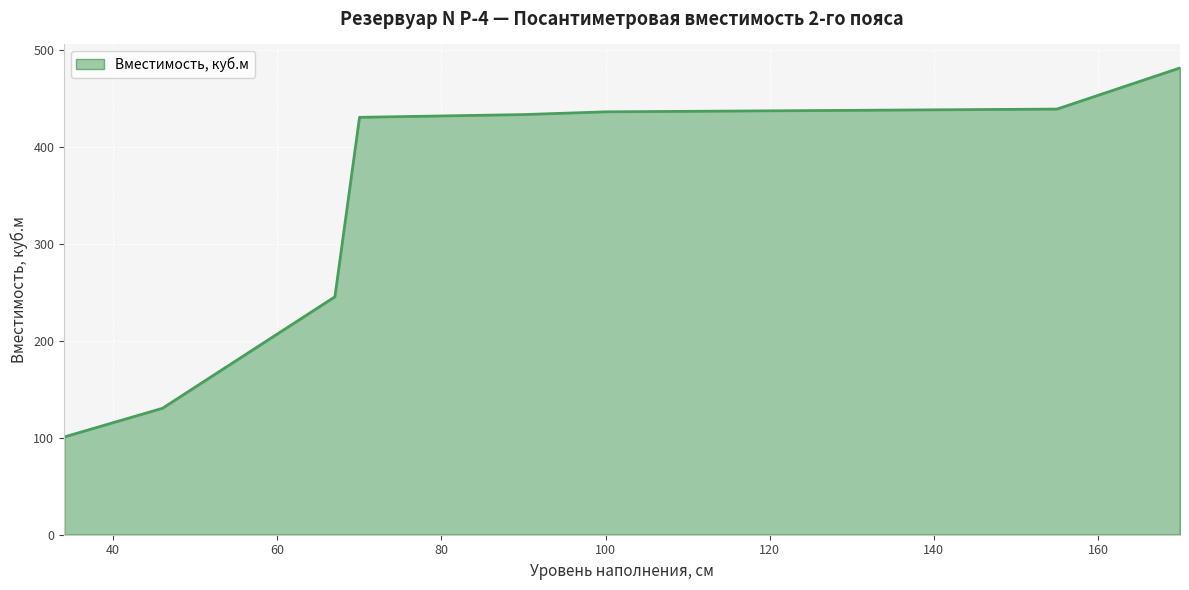

What is the greatest value displayed?

481.2